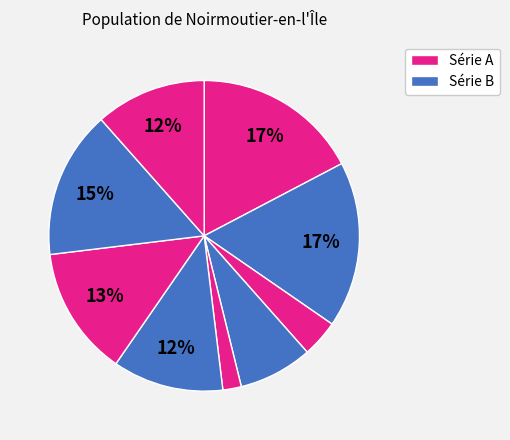

Which category has the smallest portion of the pie?

7